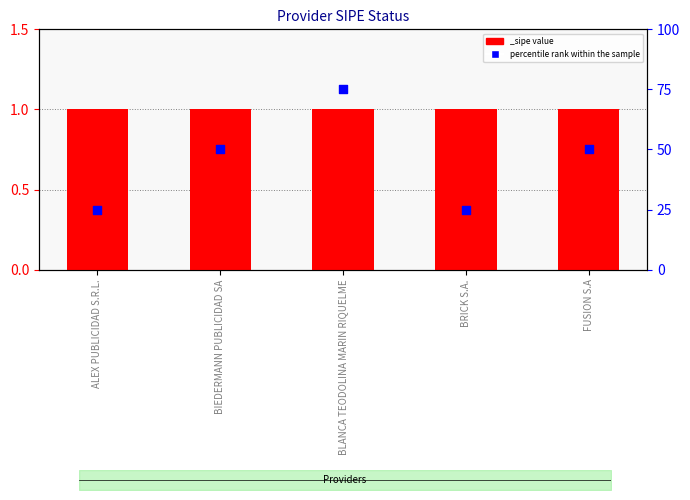

Approximately how many times larger is the value at BLANCA TEODOLINA MARIN RIQUELME compared to FUSION S.A?

1.5